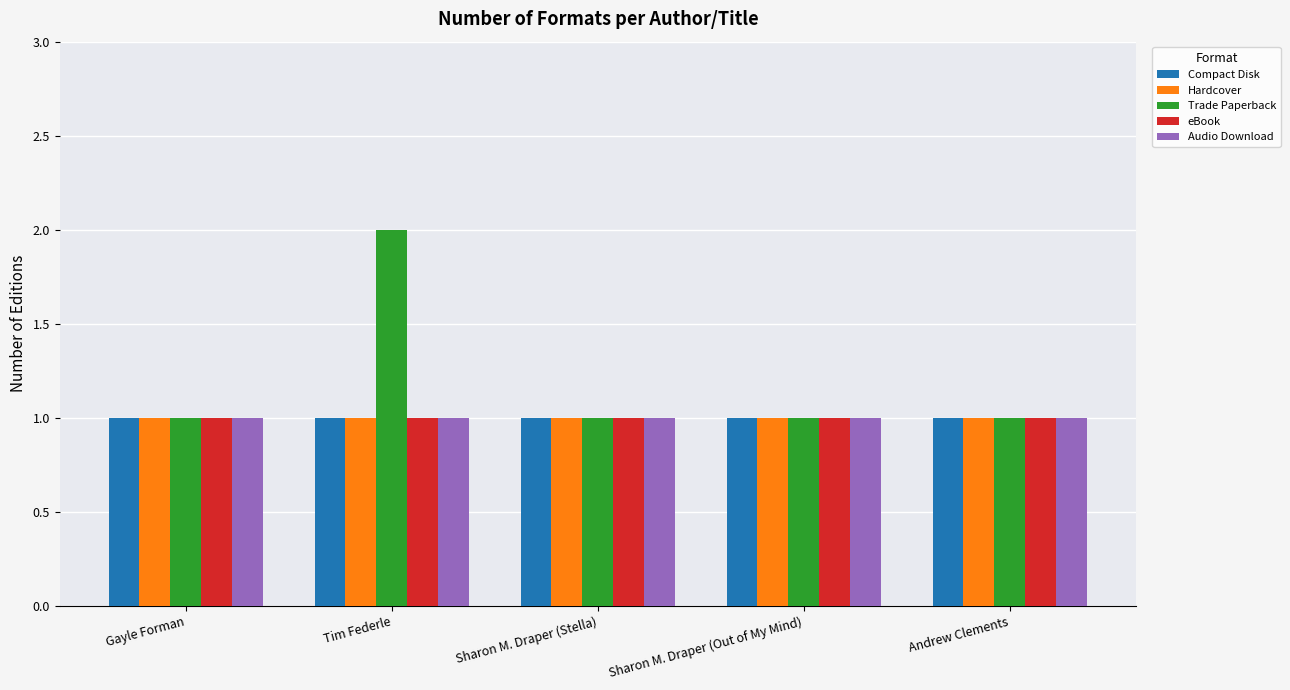

Which series has the widest spread of values?

Trade Paperback